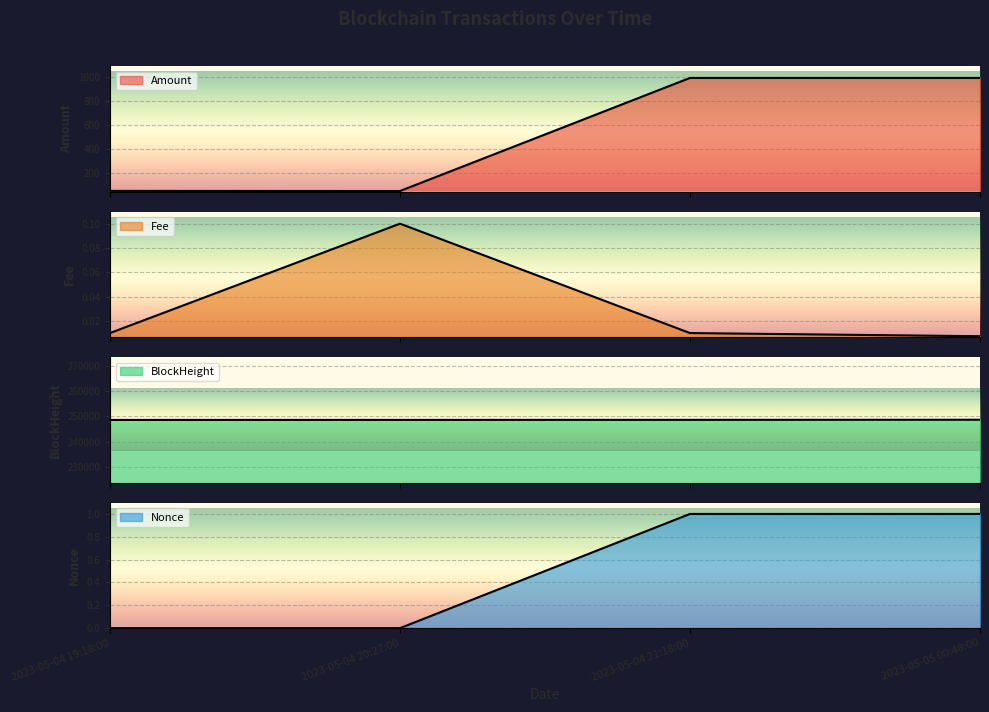

What are all the series names shown in the legend?

Amount, Fee, BlockHeight, Nonce